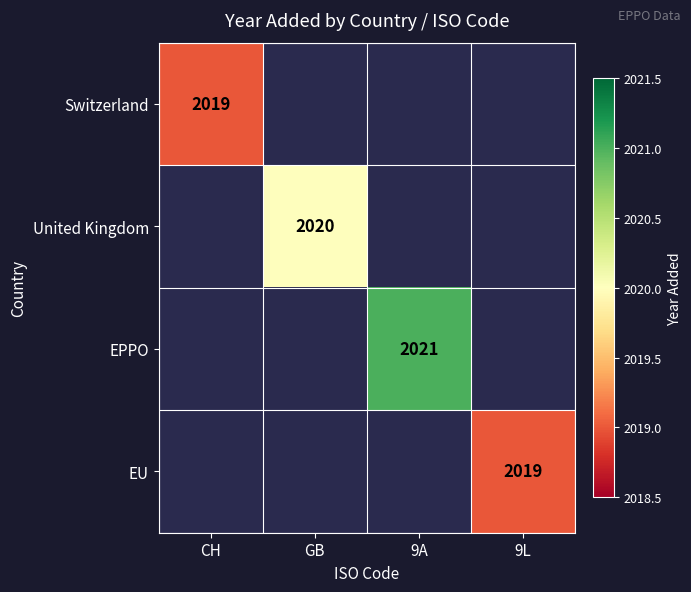

At how many categories does at least one series exceed 2019?

2